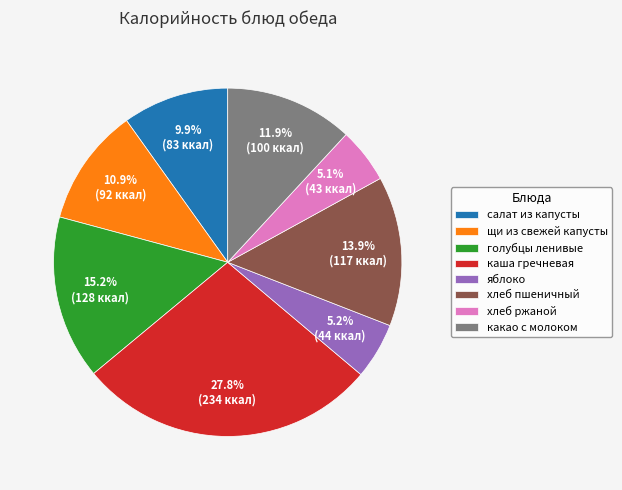

What is the largest slice in the pie chart?

каша гречневая